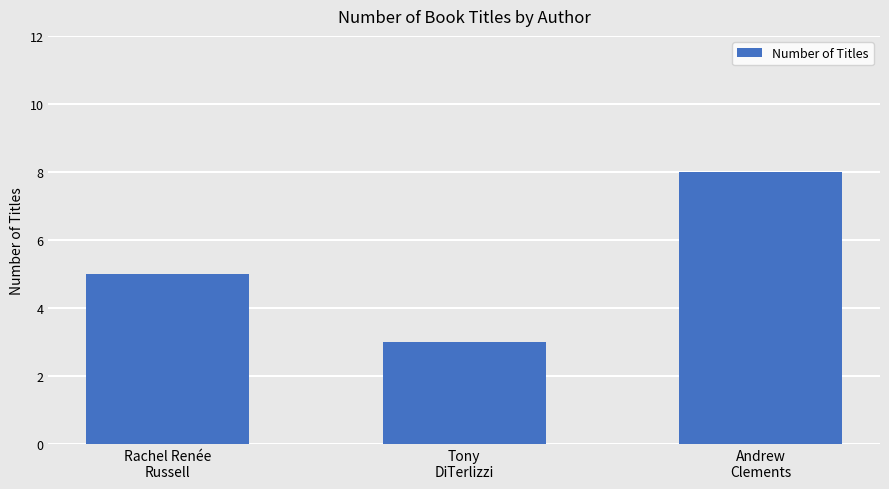

Does the chart contain any negative values?

No